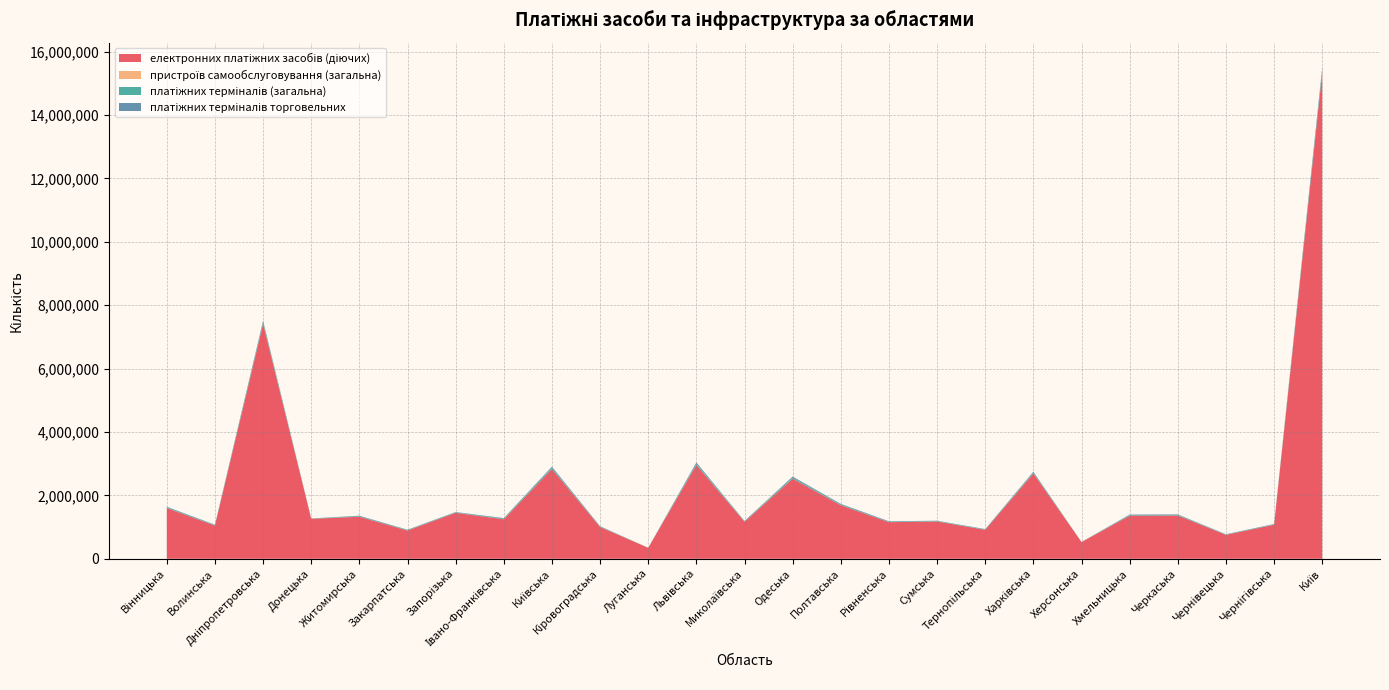

Reading left to right, what are all the values shown in this chart?

електронних платіжних засобів (діючих): 1600724	1048511	7409086	1261782	1326178	891489	1450421	1246539	2831848	1003735	347572	2957519	1167498	2524773	1690575	1155738	1175088	914824	2689906	527333	1360376	1366180	755722	1073844	15340862
пристроїв самообслуговування (загальна): 1239	722	3041	216	968	815	749	838	746	676	0	1887	902	2062	1252	798	842	658	1906	224	949	1005	617	756	5188
платіжних терміналів (загальна): 20344	13956	50129	5072	16676	13022	12399	18611	37266	12535	0	40520	13027	34539	20937	14824	12578	11515	27869	1933	17383	16865	9579	12238	81752
платіжних терміналів торговельних: 19330	13290	47859	4834	15931	12372	11827	17682	35823	11918	0	38582	12366	32499	19860	14057	11929	10780	26170	1765	16581	16058	8949	11581	77813